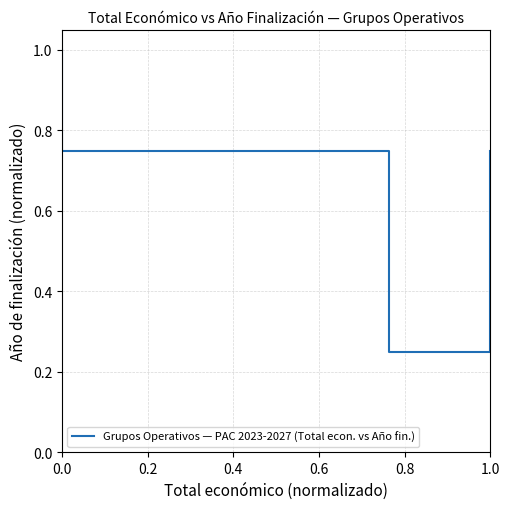

Count the number of data series in this chart.

1